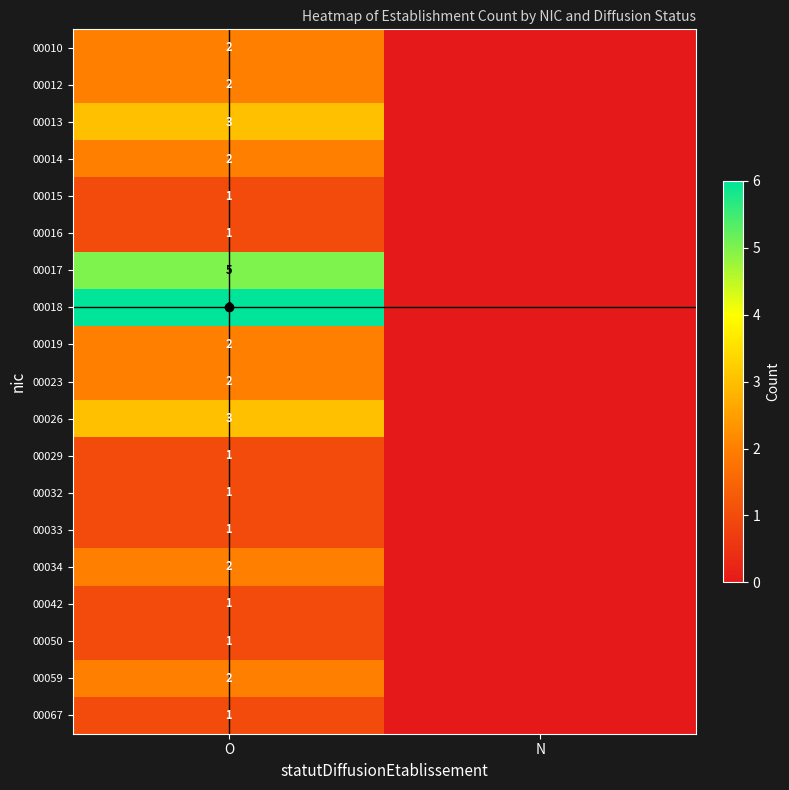

What is the difference between the highest and lowest values at O?

5